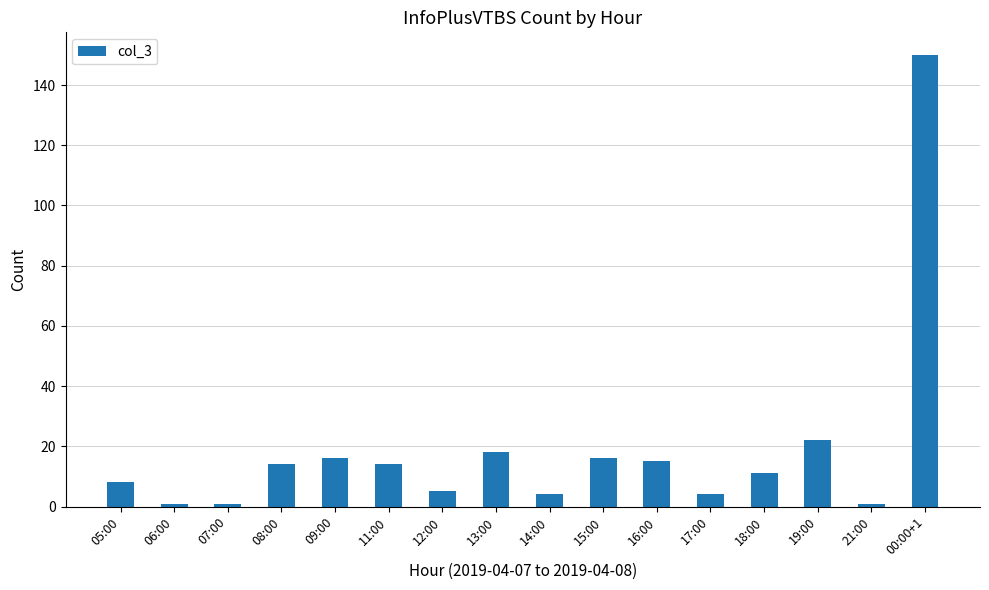

What is the sum of the values at 15:00 and 00:00+1?

166